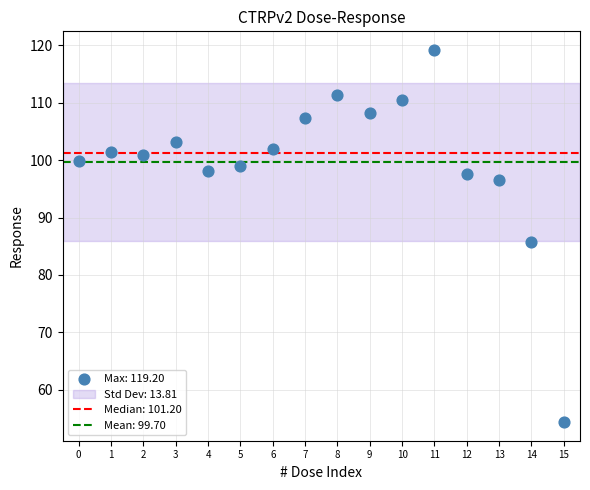

What is the range of Y values (max minus min)?

64.8